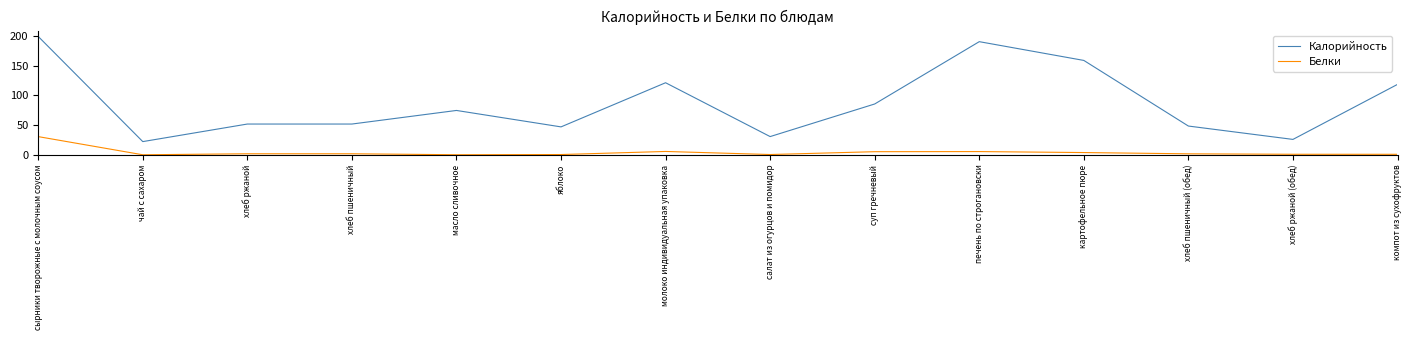

True or false: Белки and Калорийность intersect in this chart.

False